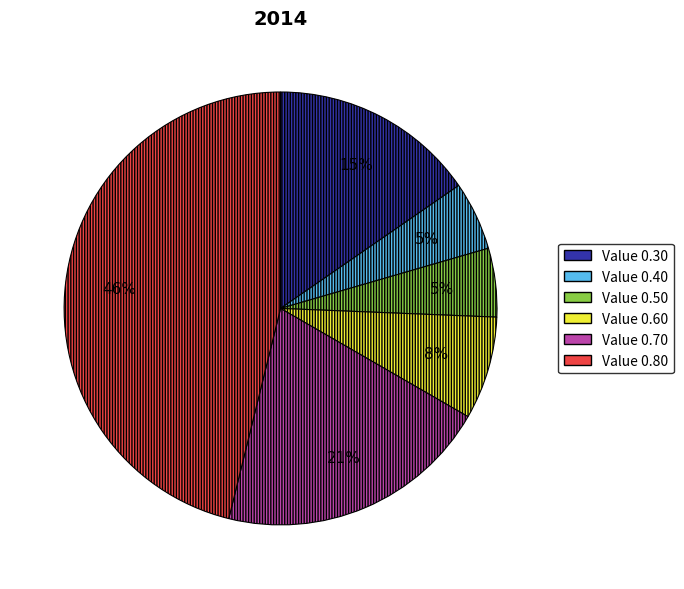

Is the sum of Value 0.40 and Value 0.50 greater than half?

No